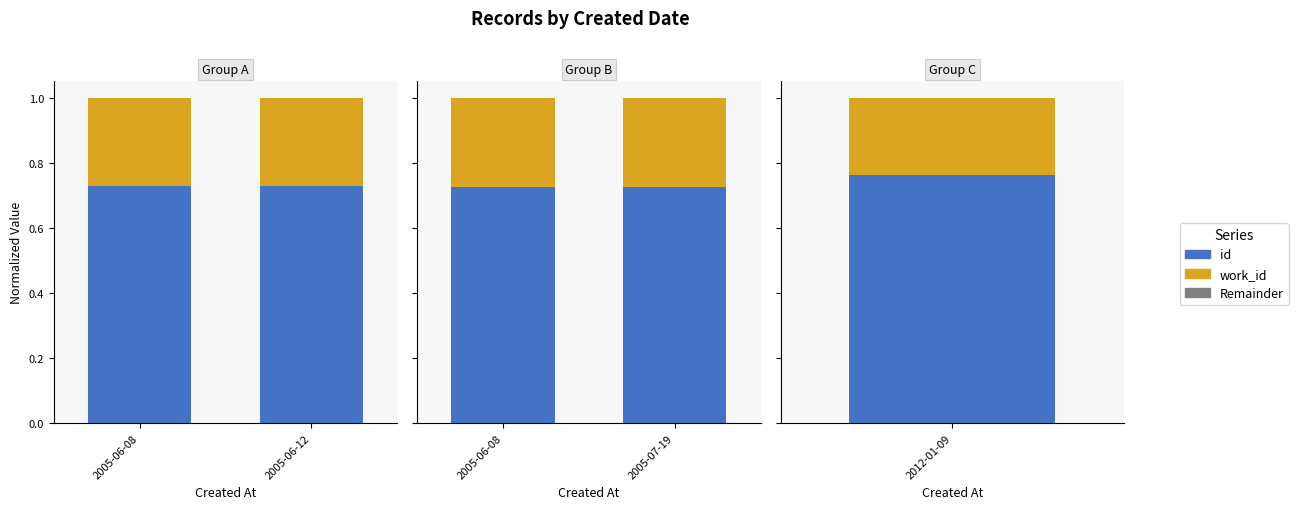

List the series in order of their peak value, lowest first.

Remainder, work_id, id